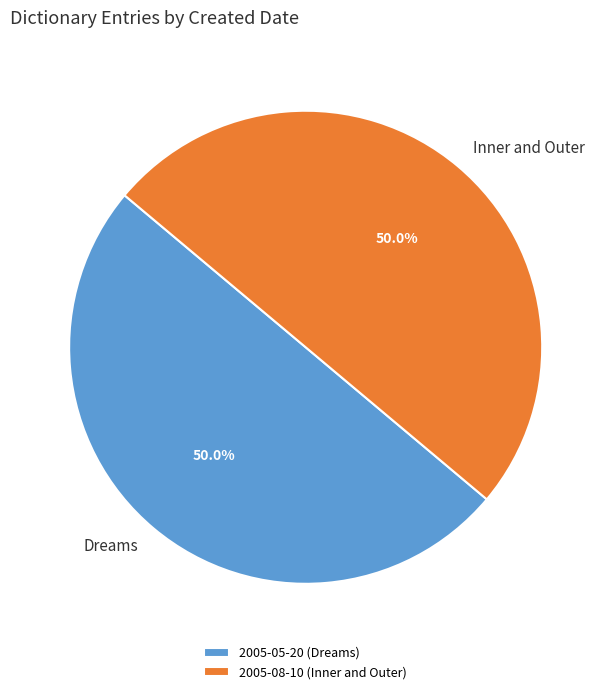

To the nearest percent, what portion does 2005-08-10 represent?

50%